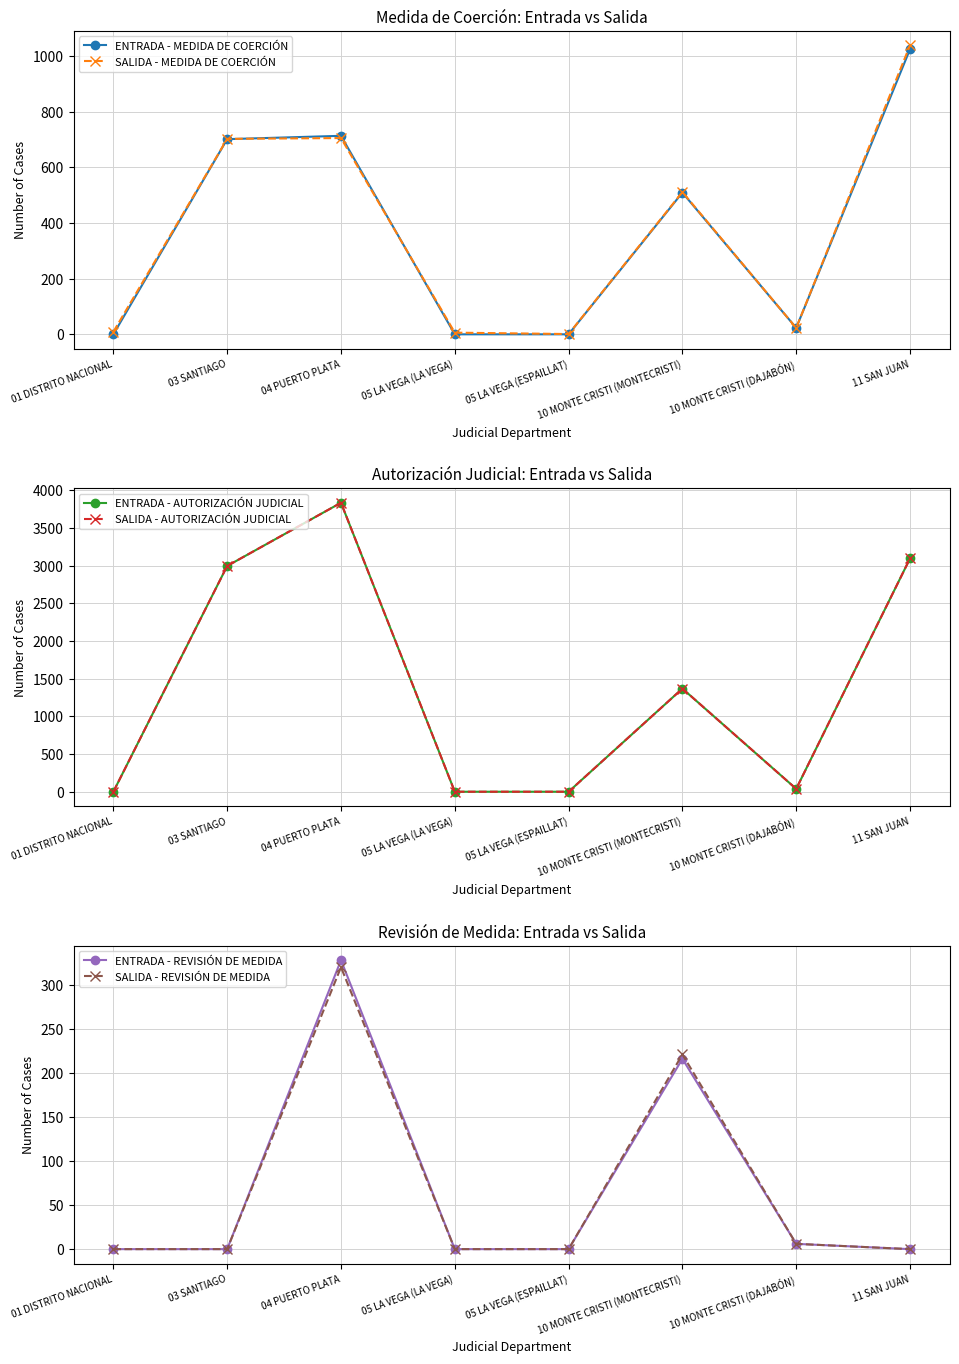

What is the spread (max minus min) of values at 11 SAN JUAN?

3096